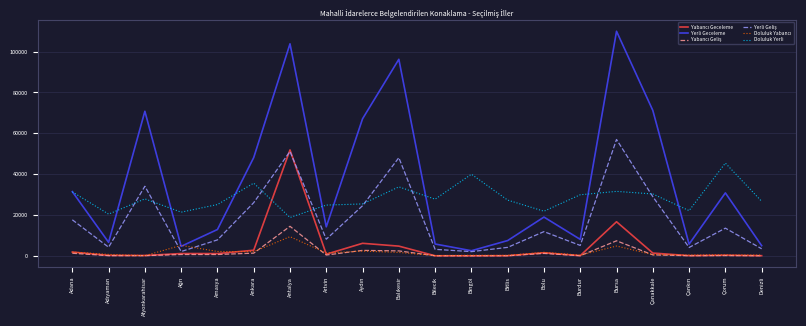

Which series has the widest spread of values?

Yerli Geceleme